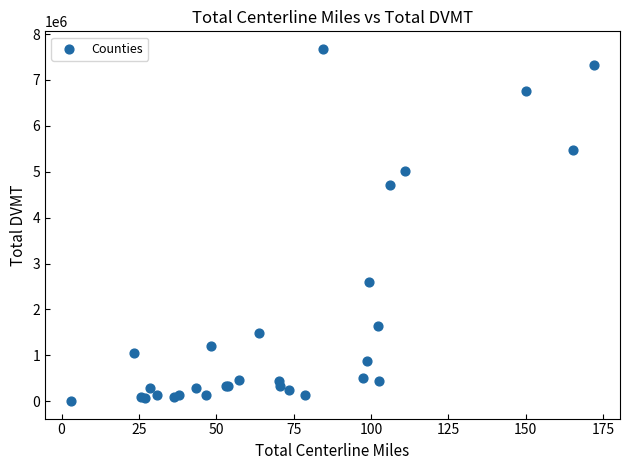

What Y value in the scatter plot is closest to 3841503?

4703815.0